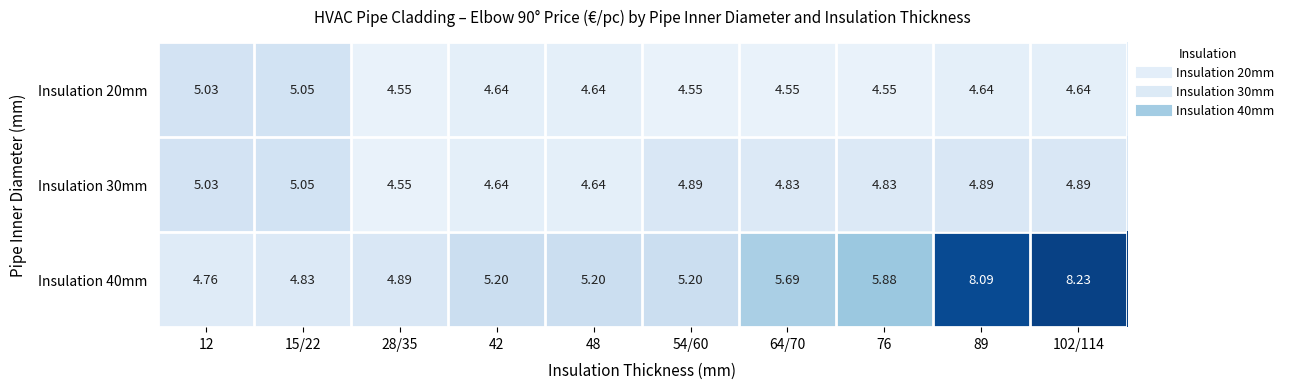

Reading right to left, extract all data points from this chart.

Insulation 20mm: 102/114=4.6	89=4.6	76=4.5	64/70=4.5	54/60=4.5	48=4.6	42=4.6	28/35=4.5	15/22=5.0	12=5.0
Insulation 30mm: 102/114=4.9	89=4.9	76=4.8	64/70=4.8	54/60=4.9	48=4.6	42=4.6	28/35=4.5	15/22=5.0	12=5.0
Insulation 40mm: 102/114=8.2	89=8.1	76=5.9	64/70=5.7	54/60=5.2	48=5.2	42=5.2	28/35=4.9	15/22=4.8	12=4.8